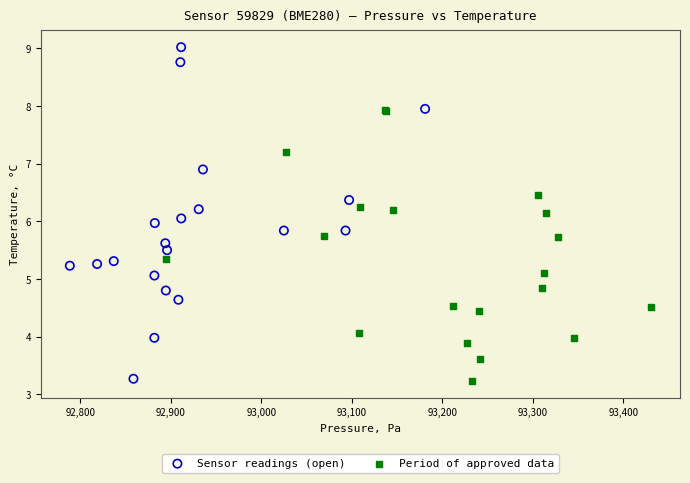

Which series contains the highest Y value?

Sensor readings (open)